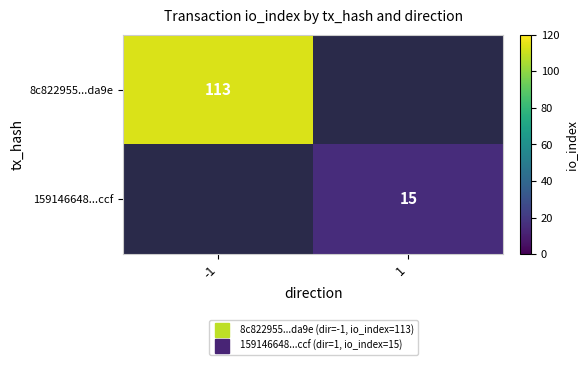

Which series has the largest range (max minus min)?

8c822955...da9e